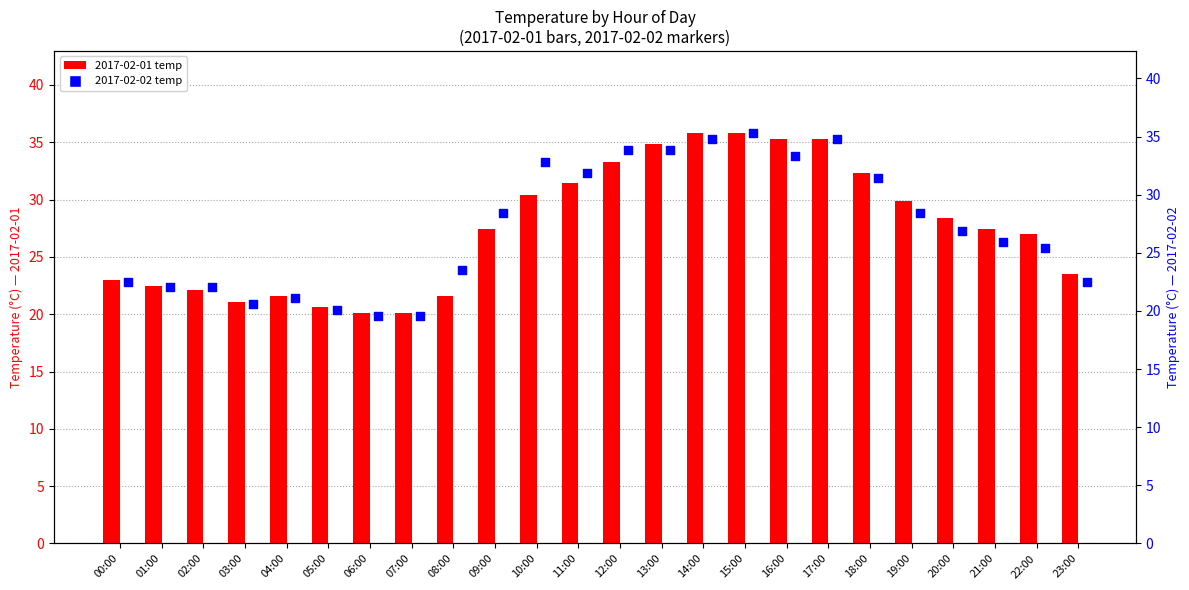

Which series contains the highest Y value?

2017-02-01 temp